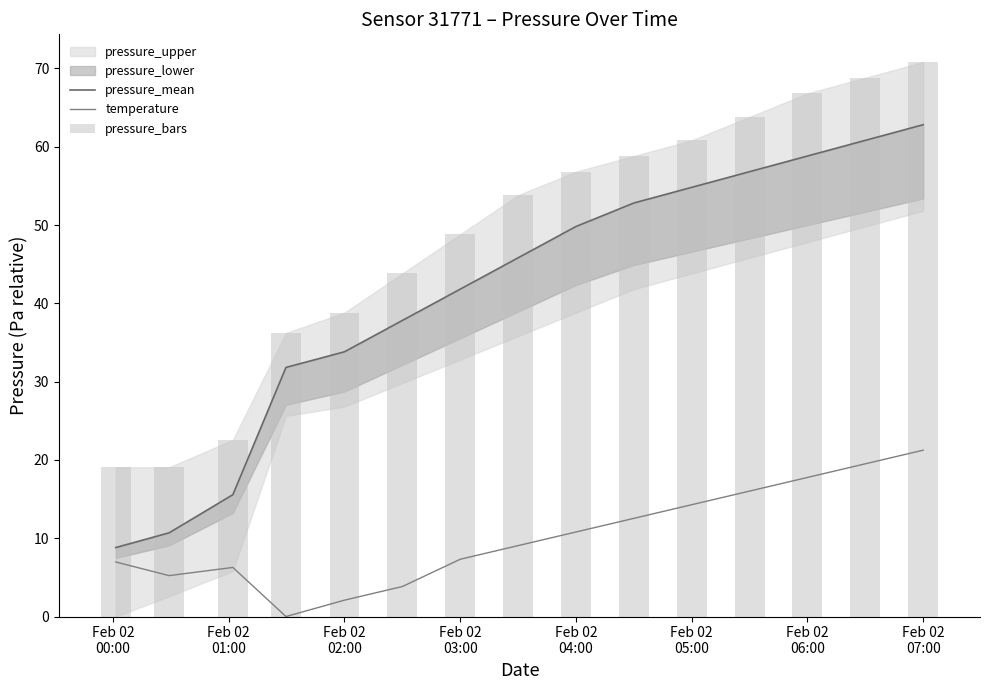

Are the bars grouped side by side (vs. stacked)?

Yes